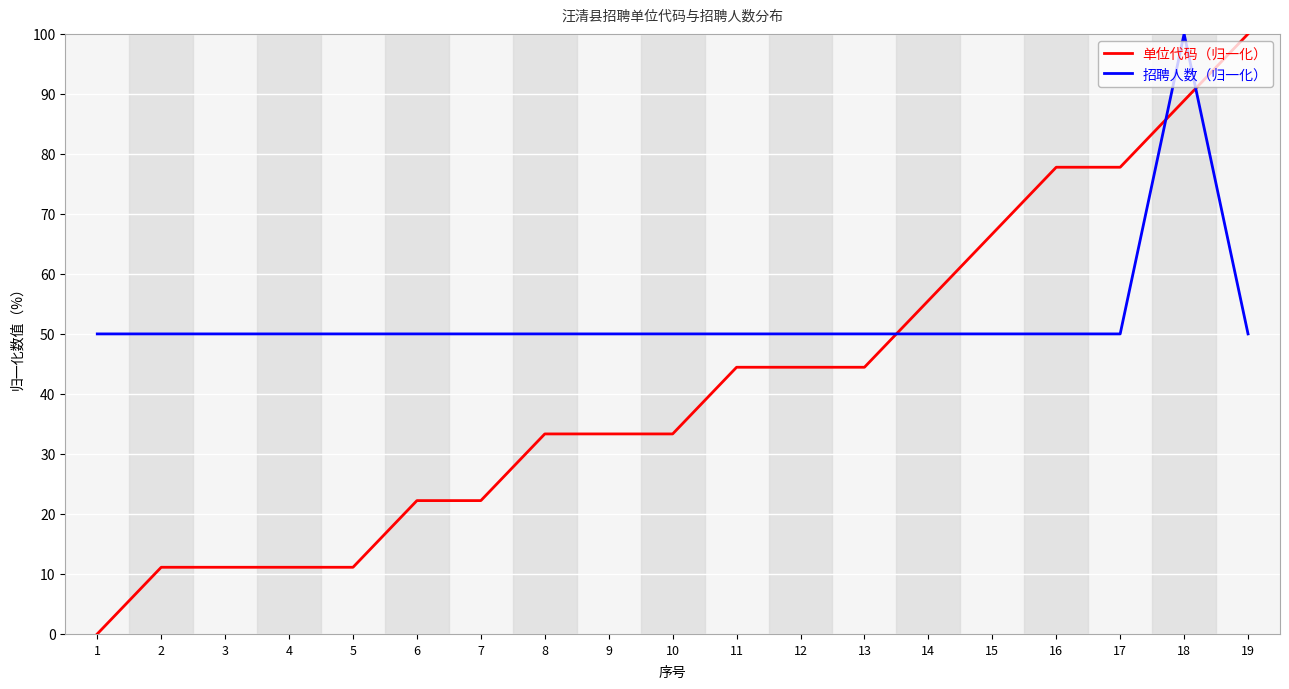

What are all the series names shown in the legend?

单位代码（归一化）, 招聘人数（归一化）